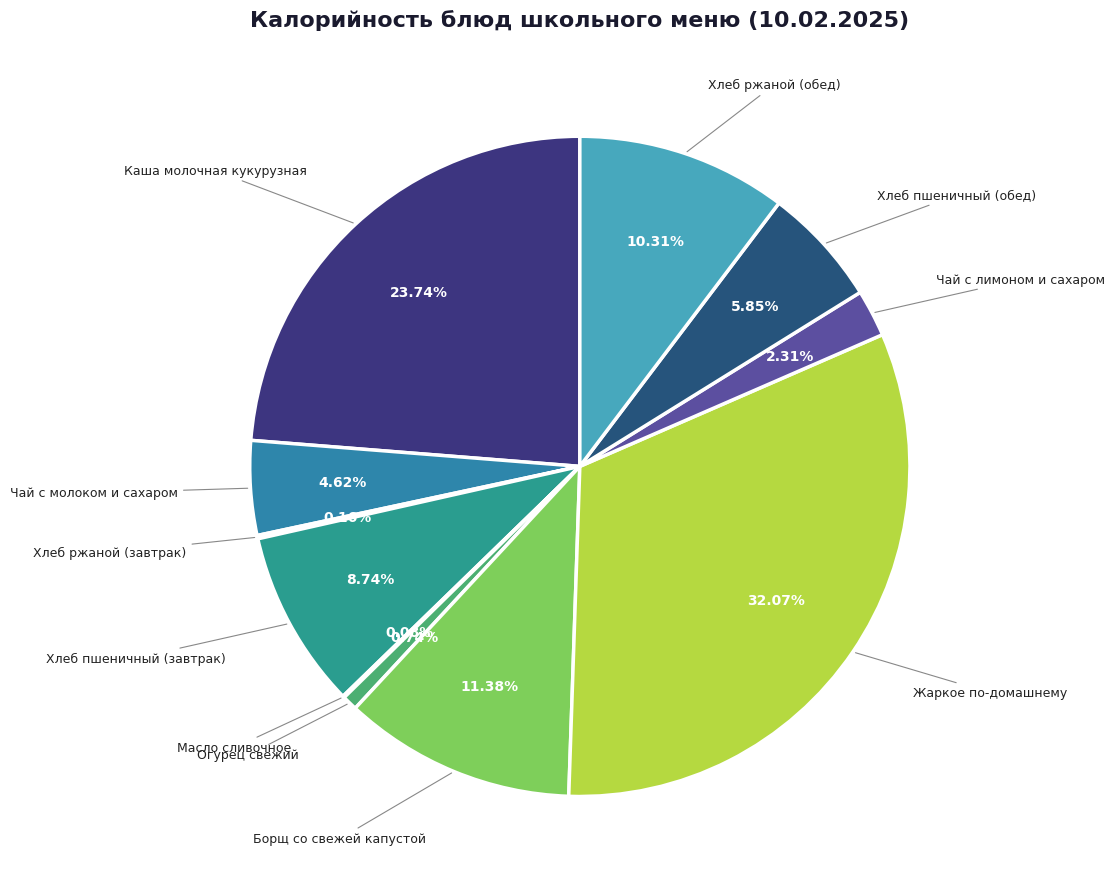

Which slice is the largest?

Жаркое по-домашнему